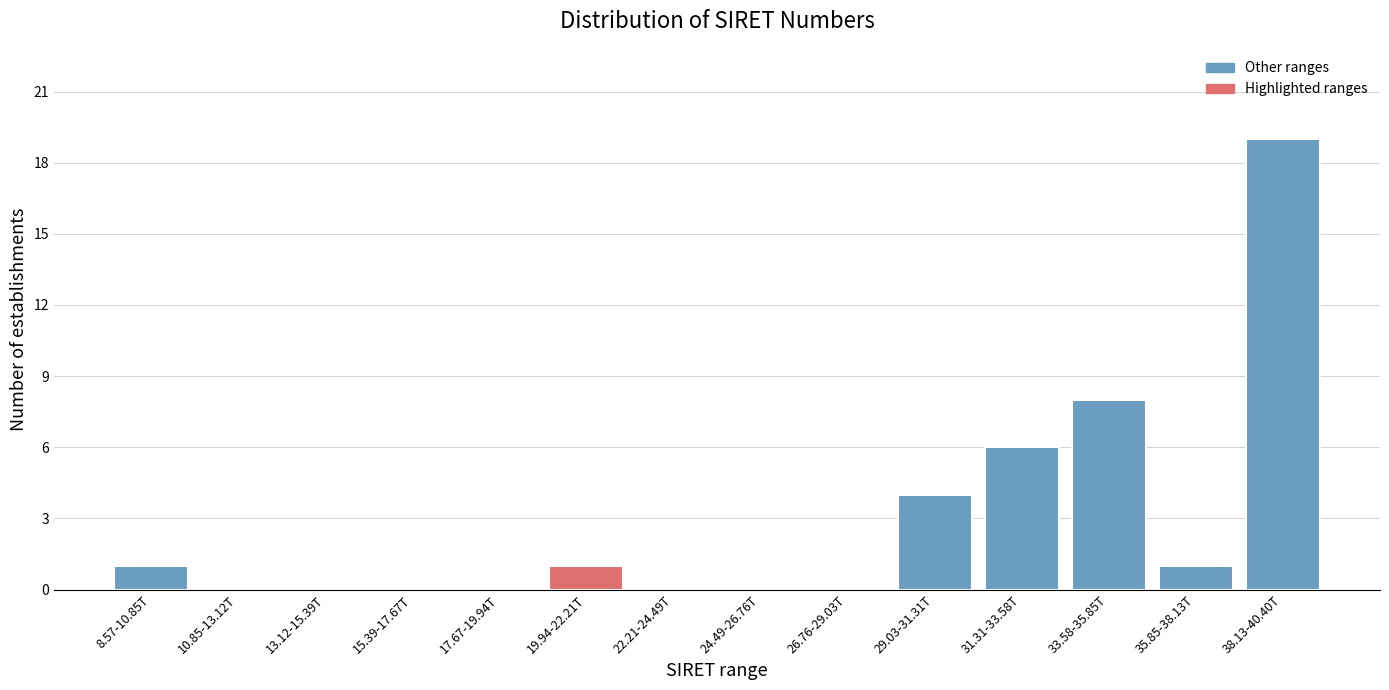

Reading left to right, what are all the values shown in this chart?

8.57-10.85T=1	10.85-13.12T=0	13.12-15.39T=0	15.39-17.67T=0	17.67-19.94T=0	19.94-22.21T=1	22.21-24.49T=0	24.49-26.76T=0	26.76-29.03T=0	29.03-31.31T=4	31.31-33.58T=6	33.58-35.85T=8	35.85-38.13T=1	38.13-40.40T=19